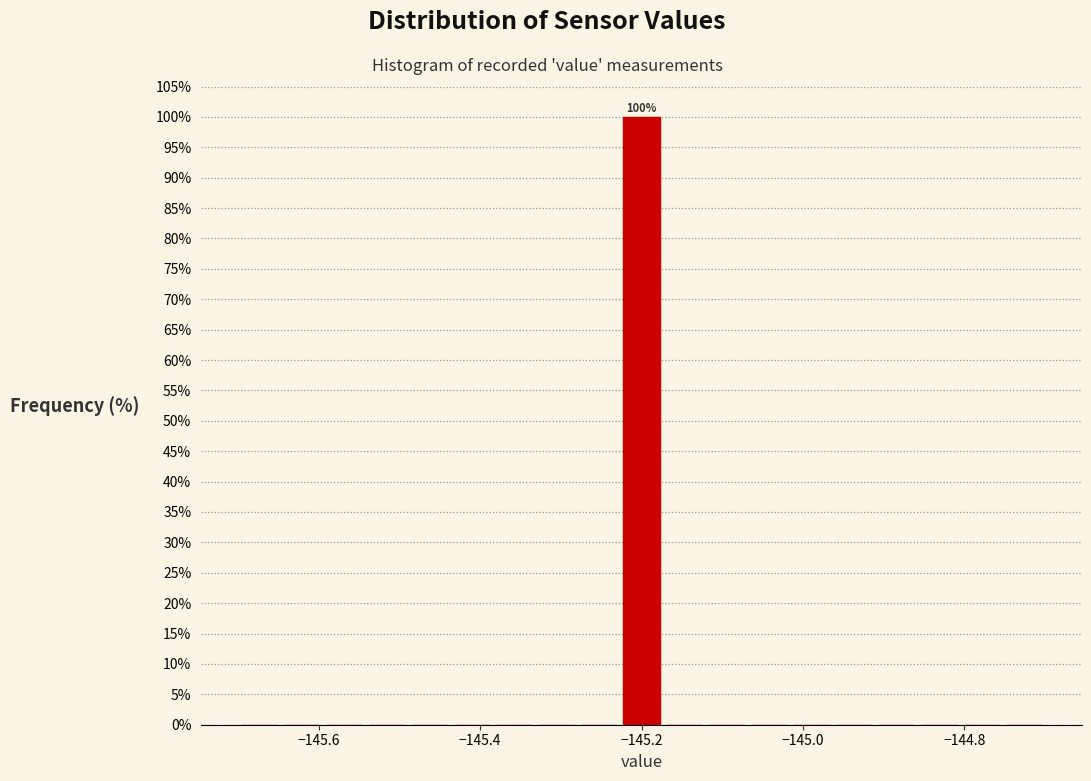

Around what value on the x-axis is the tallest bar? Give the approximate position of its centre, as read against the axis.

-145.20